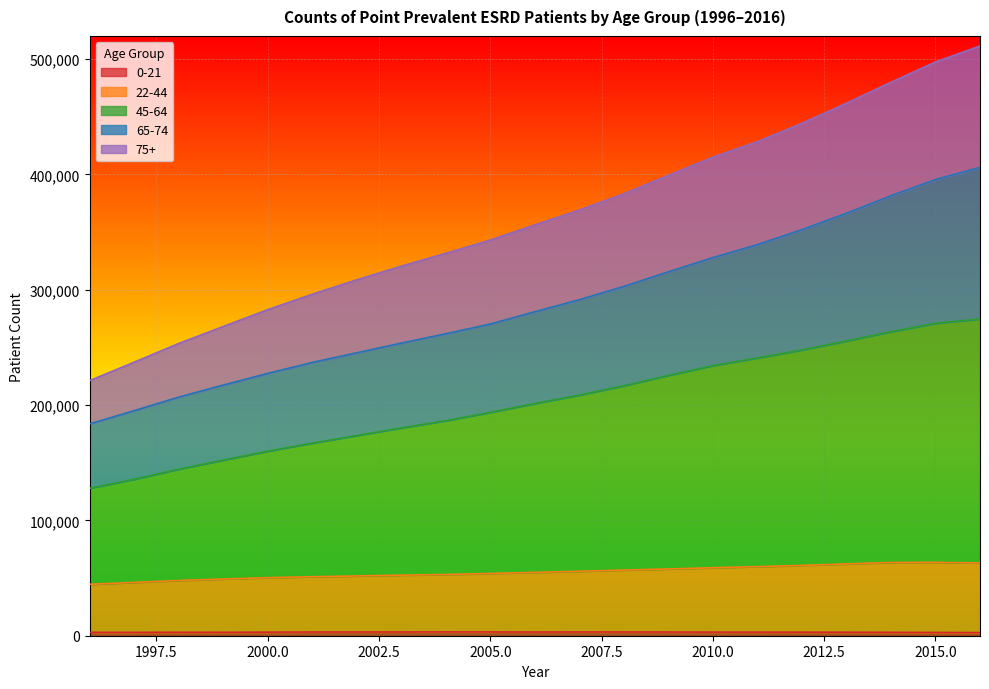

True or false: 0-21 and 65-74 cross at least once.

False